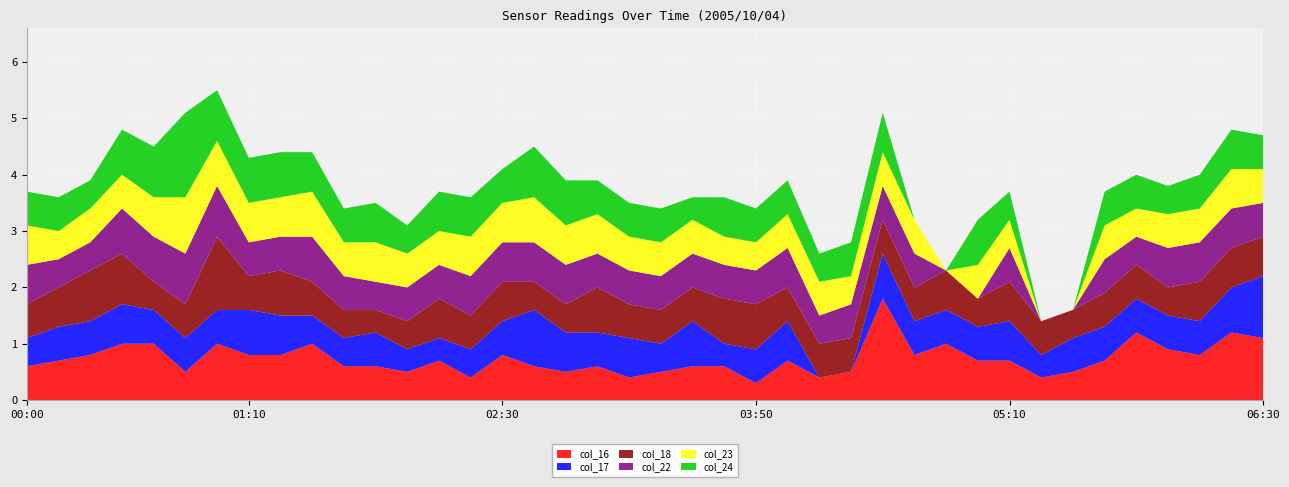

Reading left to right, transcribe all the data shown in this chart.

col_16: 0.6	0.7	0.8	1.0	1.0	0.5	1.0	0.8	0.8	1.0	0.6	0.6	0.5	0.7	0.4	0.8	0.6	0.5	0.6	0.4	0.5	0.6	0.6	0.3	0.7	0.4	0.5	1.8	0.8	1.0	0.7	0.7	0.4	0.5	0.7	1.2	0.9	0.8	1.2	1.1
col_17: 0.5	0.6	0.6	0.7	0.6	0.6	0.6	0.8	0.7	0.5	0.5	0.6	0.4	0.4	0.5	0.6	1.0	0.7	0.6	0.7	0.5	0.8	0.4	0.6	0.7	0.0	0.0	0.8	0.6	0.6	0.6	0.7	0.4	0.6	0.6	0.6	0.6	0.6	0.8	1.1
col_18: 0.6	0.7	0.9	0.9	0.5	0.6	1.3	0.6	0.8	0.6	0.5	0.4	0.5	0.7	0.6	0.7	0.5	0.5	0.8	0.6	0.6	0.6	0.8	0.8	0.6	0.6	0.6	0.6	0.6	0.7	0.5	0.7	0.6	0.5	0.6	0.6	0.5	0.7	0.7	0.7
col_22: 0.7	0.5	0.5	0.8	0.8	0.9	0.9	0.6	0.6	0.8	0.6	0.5	0.6	0.6	0.7	0.7	0.7	0.7	0.6	0.6	0.6	0.6	0.6	0.6	0.7	0.5	0.6	0.6	0.6	0.0	0.0	0.6	0.0	0.0	0.6	0.5	0.7	0.7	0.7	0.6
col_23: 0.7	0.5	0.6	0.6	0.7	1.0	0.8	0.7	0.7	0.8	0.6	0.7	0.6	0.6	0.7	0.7	0.8	0.7	0.7	0.6	0.6	0.6	0.5	0.5	0.6	0.6	0.5	0.6	0.6	0.0	0.6	0.5	0.0	0.0	0.6	0.5	0.6	0.6	0.7	0.6
col_24: 0.6	0.6	0.5	0.8	0.9	1.5	0.9	0.8	0.8	0.7	0.6	0.7	0.5	0.7	0.7	0.6	0.9	0.8	0.6	0.6	0.6	0.4	0.7	0.6	0.6	0.5	0.6	0.7	0.0	0.0	0.8	0.5	0.0	0.0	0.6	0.6	0.5	0.6	0.7	0.6